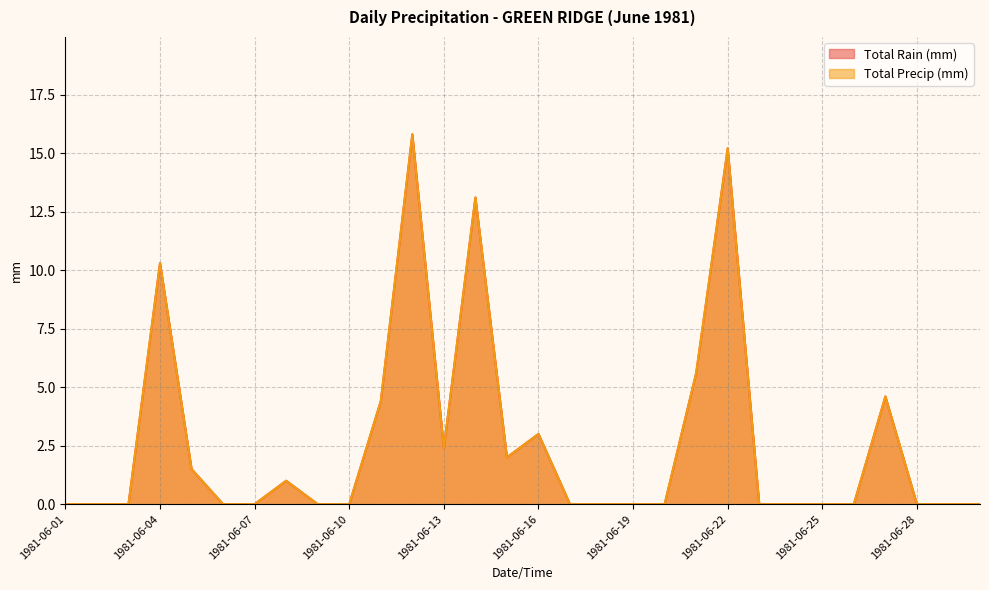

At which category does the chart reach its minimum across all series?

1981-06-01